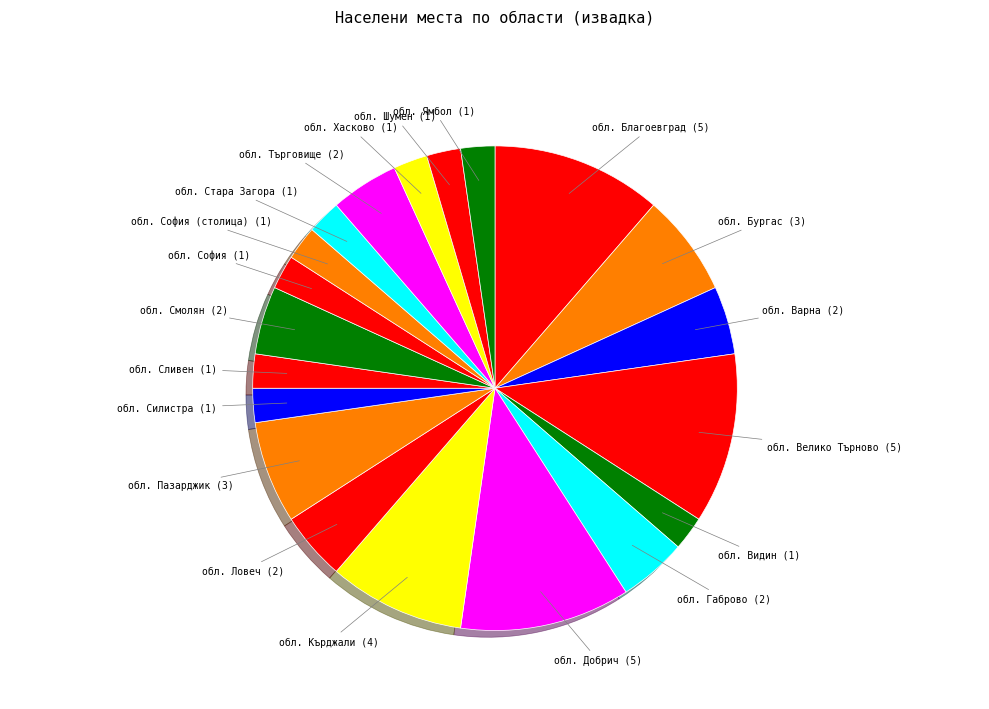

How many slices are in this pie chart?

20